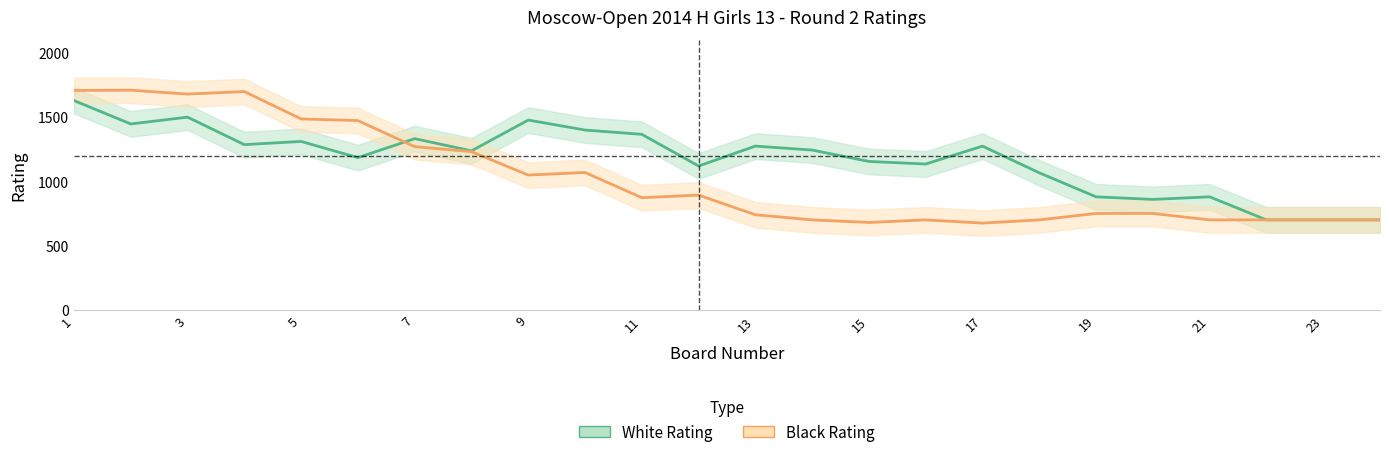

Is the value of Black Rating at 21 greater than the value of White Rating at 19?

No